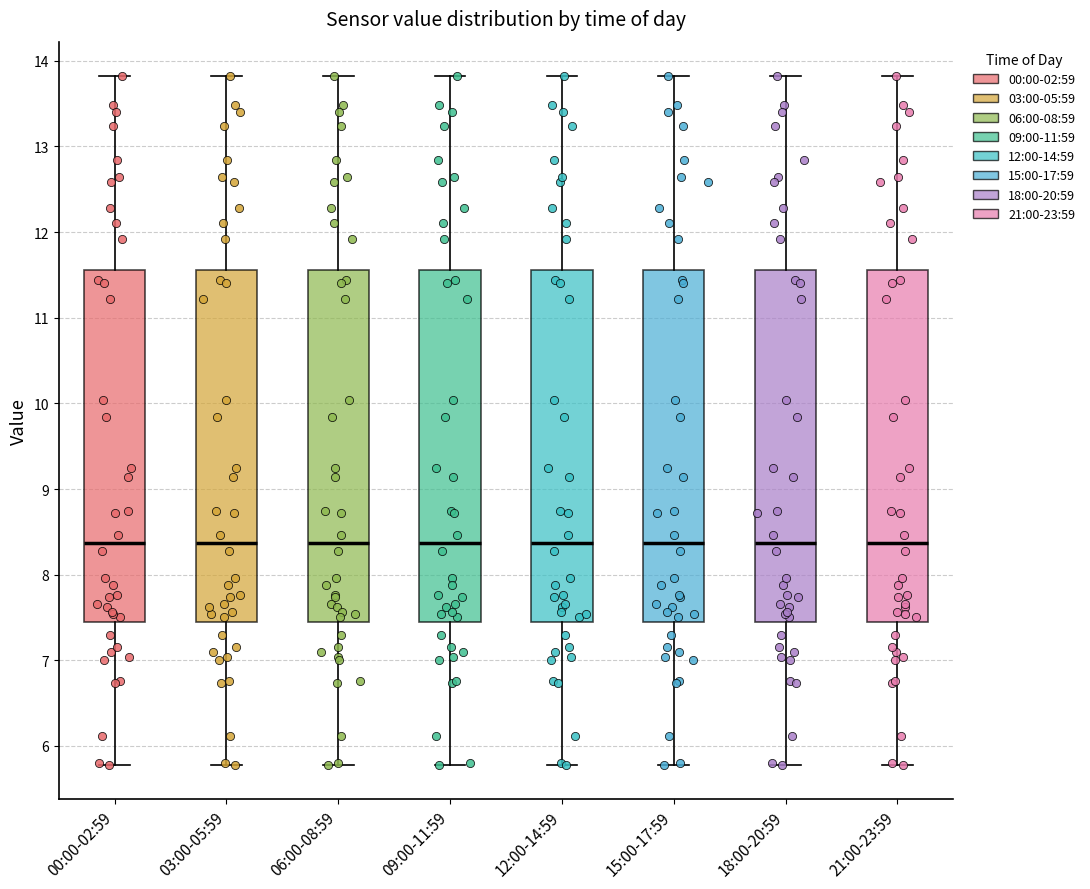

Reading left to right, transcribe this box plot: for each box, give where its median line is, the range the box spans, and where its two whiskers end, as read against the y-axis. The values are not printed on the chart, so give them approximately, as read against the axis.

00:00-02:59: median 8.4, box 7.5 to 11.6, whiskers 5.8 to 13.8
03:00-05:59: median 8.4, box 7.5 to 11.6, whiskers 5.8 to 13.8
06:00-08:59: median 8.4, box 7.5 to 11.6, whiskers 5.8 to 13.8
09:00-11:59: median 8.4, box 7.5 to 11.6, whiskers 5.8 to 13.8
12:00-14:59: median 8.4, box 7.5 to 11.6, whiskers 5.8 to 13.8
15:00-17:59: median 8.4, box 7.5 to 11.6, whiskers 5.8 to 13.8
18:00-20:59: median 8.4, box 7.5 to 11.6, whiskers 5.8 to 13.8
21:00-23:59: median 8.4, box 7.5 to 11.6, whiskers 5.8 to 13.8